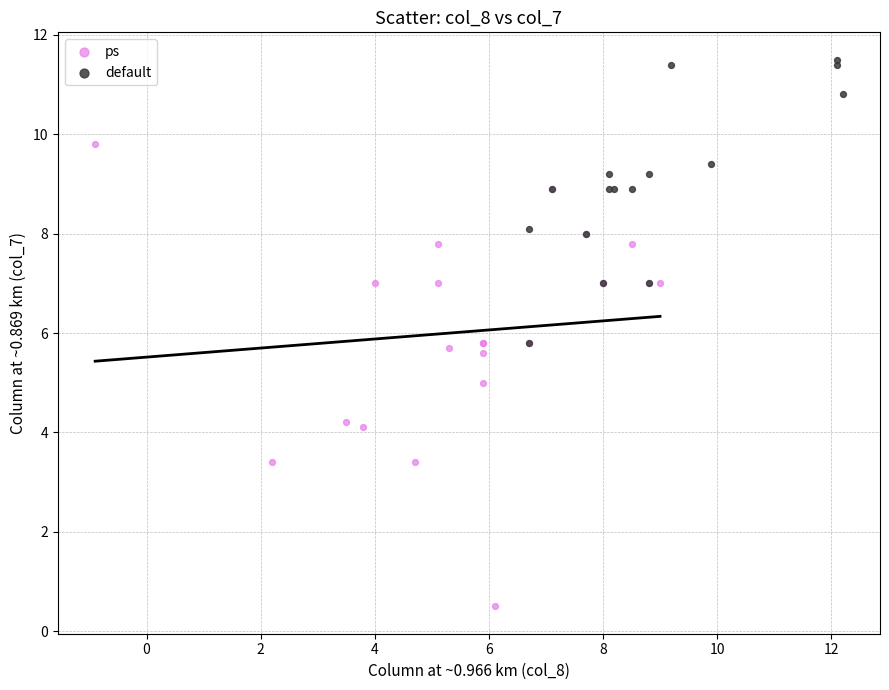

What are all the series names shown in the legend?

ps, default